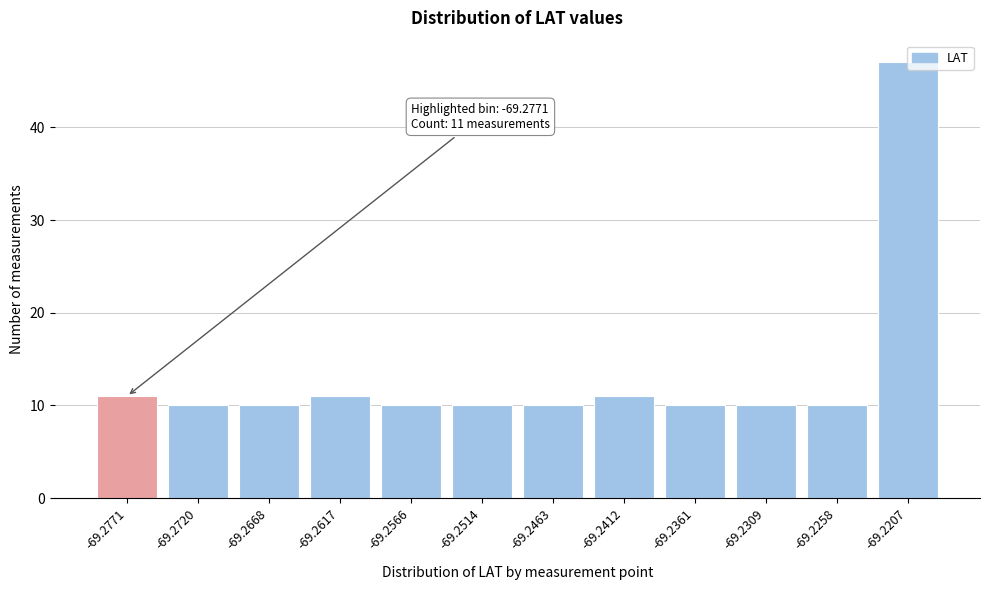

What is the greatest value displayed?

47